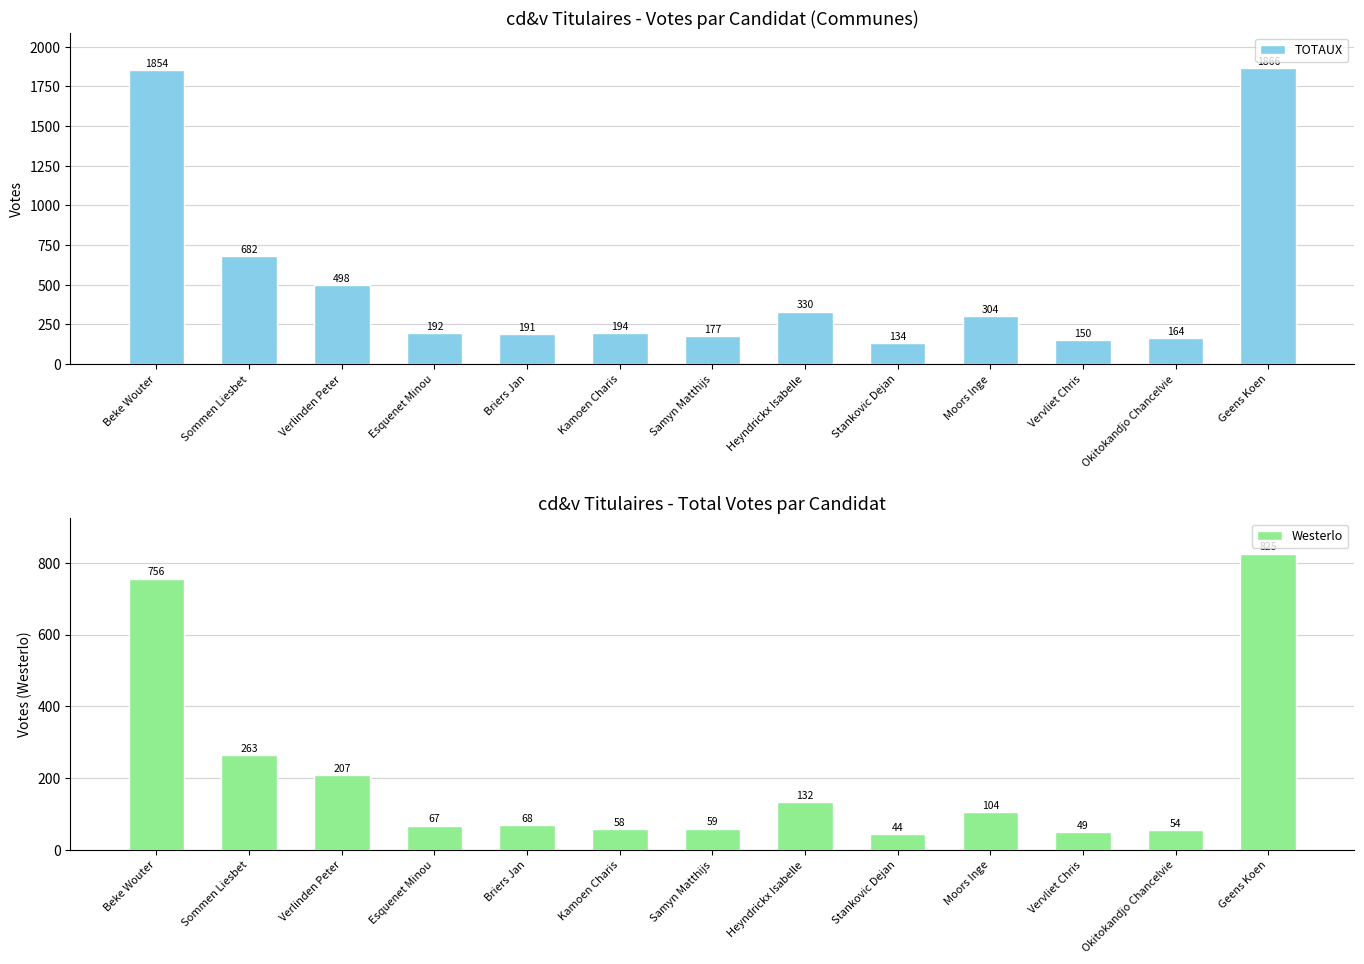

How many data points does each series have?

13